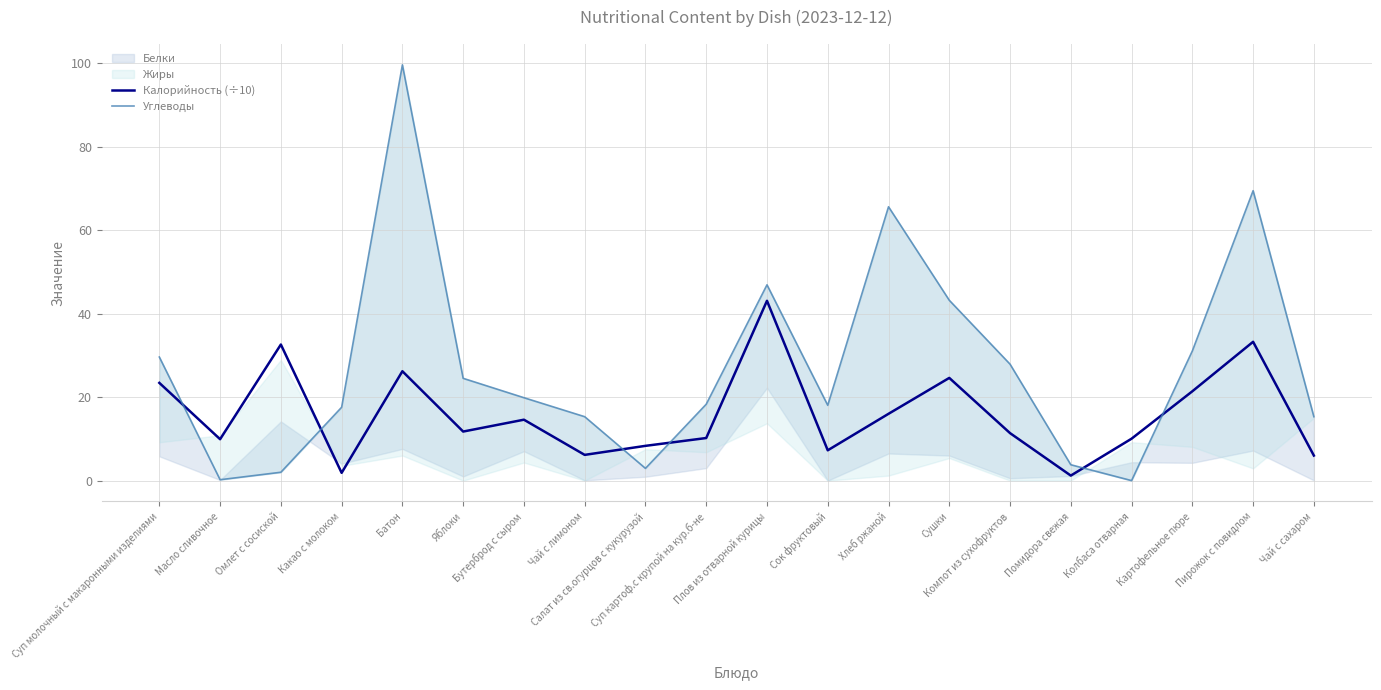

What is the value of the Калорийность (÷10) point at the 15th from the left?

11.4